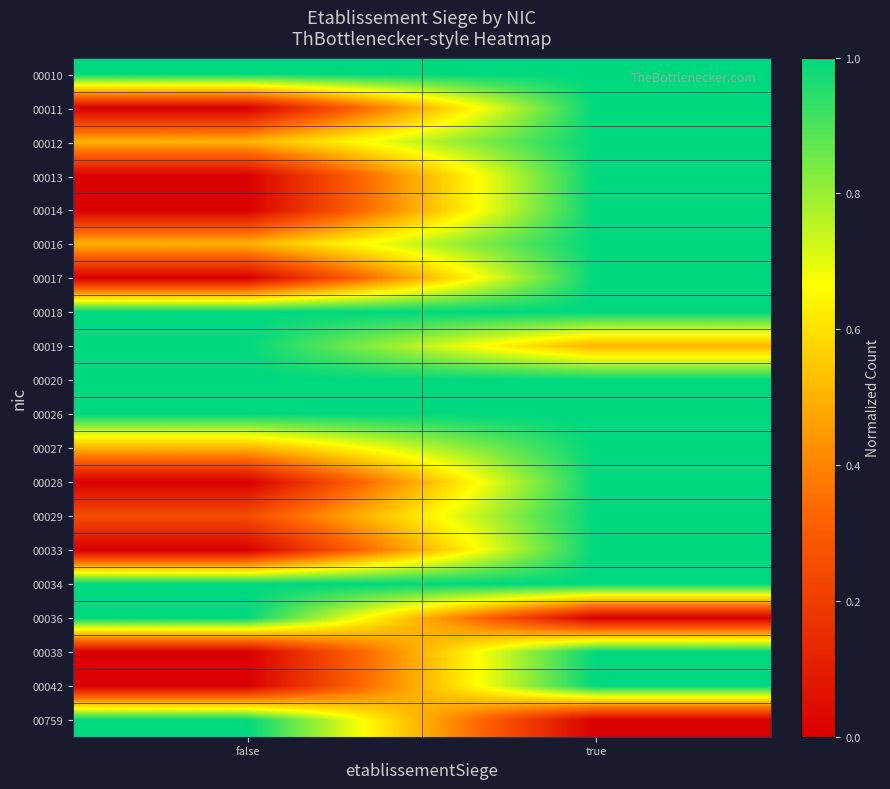

What is the difference between the highest and lowest values at false?

1.0